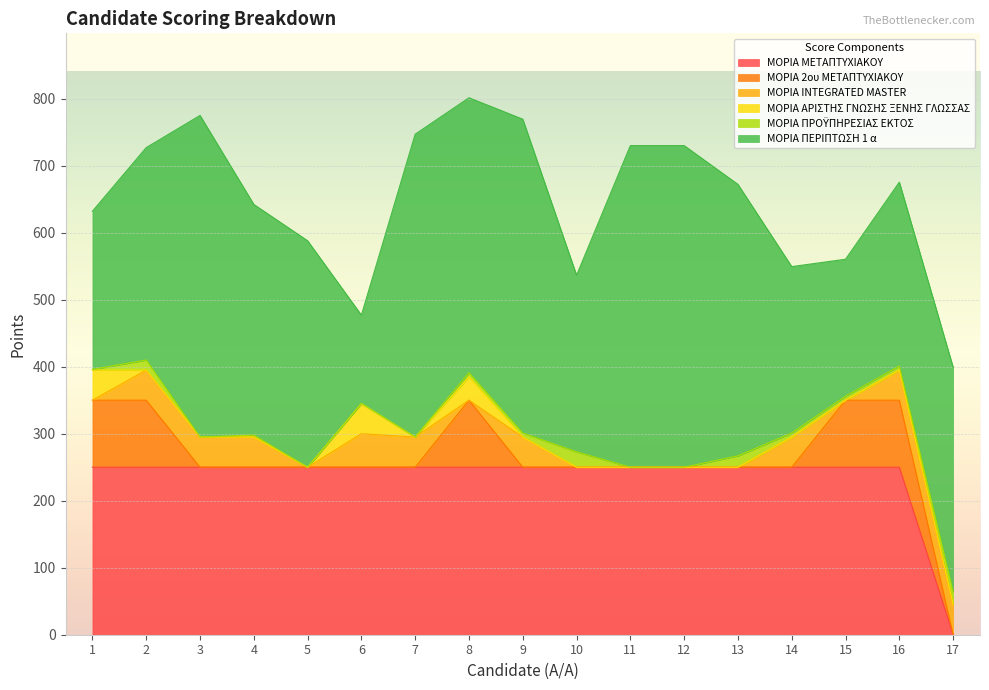

Which category has the lowest value across all series?

17